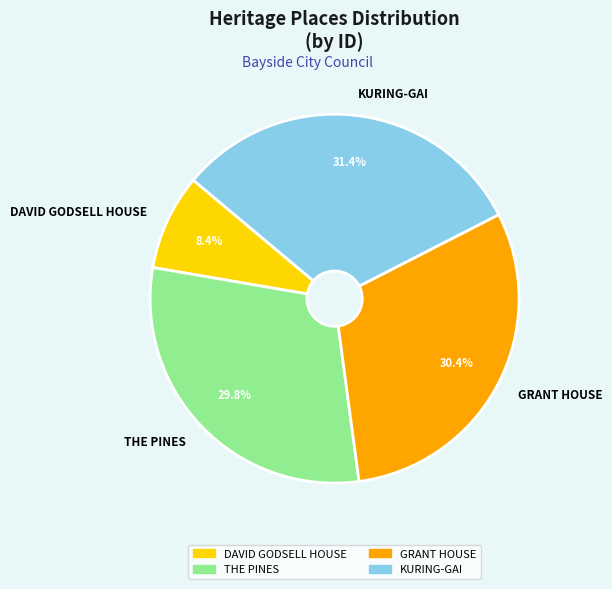

To the nearest percent, what is the difference between the largest and smallest slice percentages?

23%